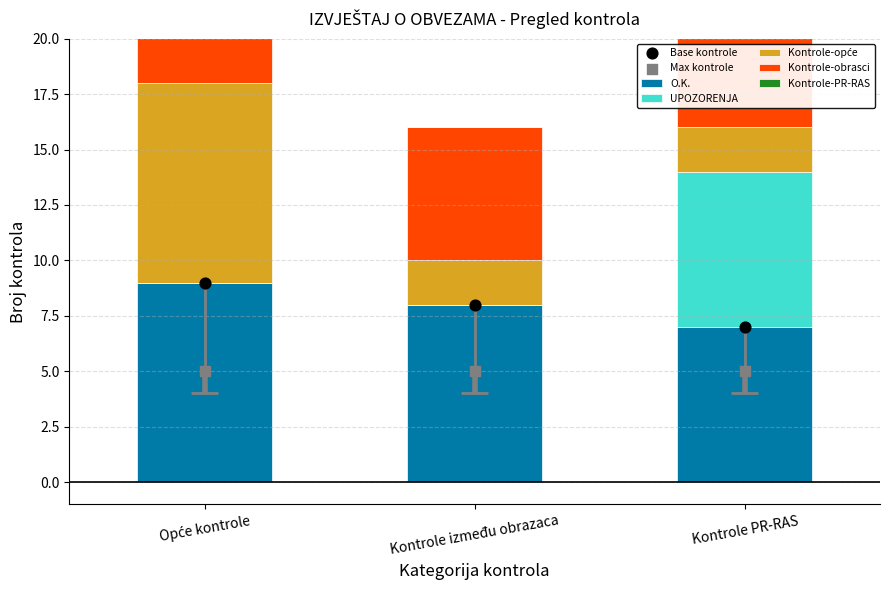

At which category is the sum across all series the highest?

Kontrole PR-RAS